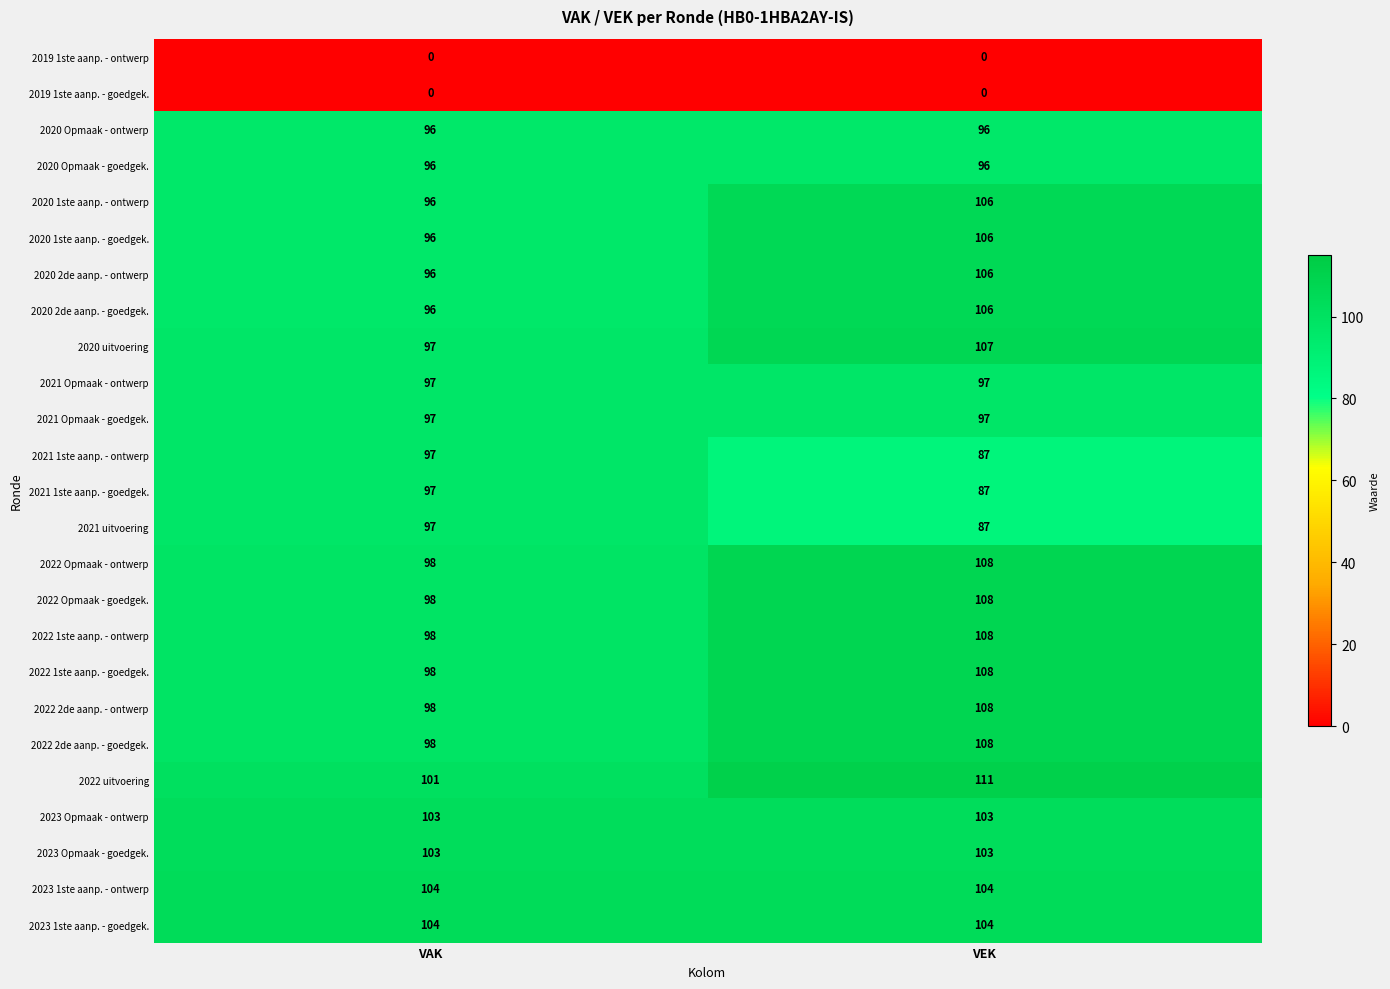

What is the difference between the 2022 2de aanp. - ontwerp values at VEK and VAK?

10